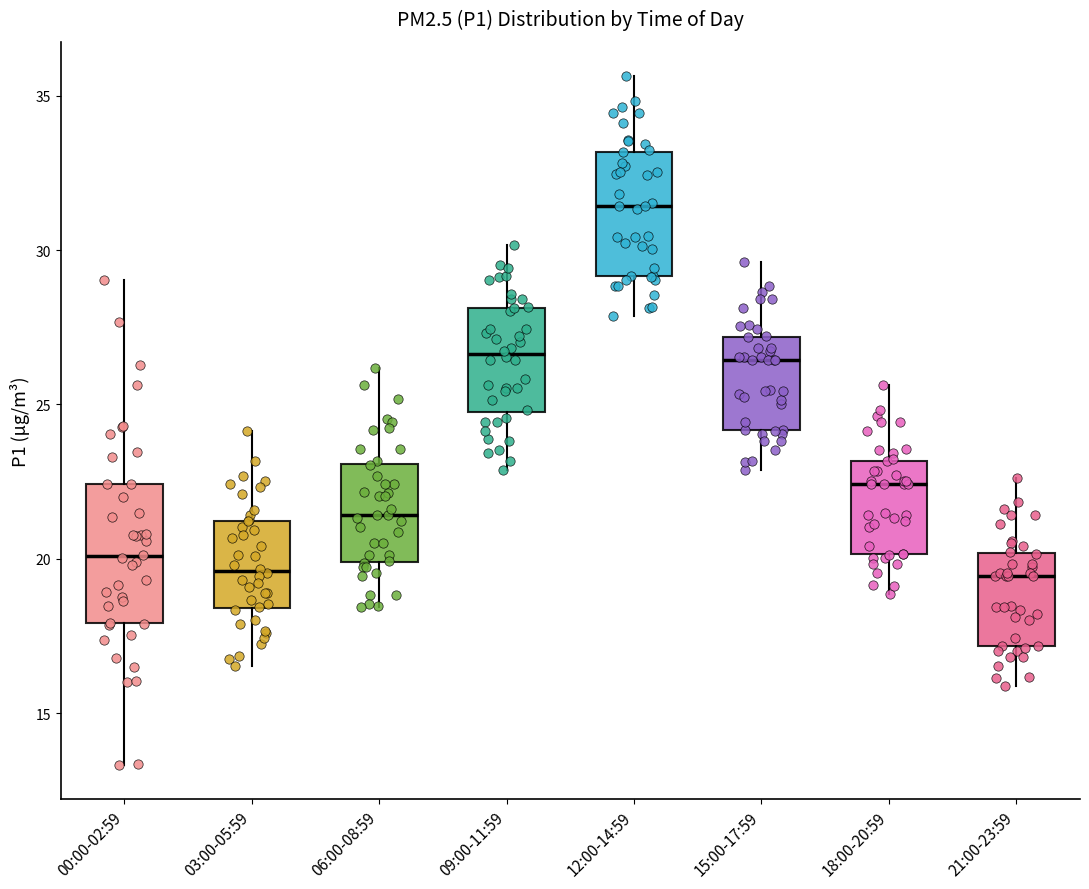

Where does the upper whisker of the box for 12:00-14:59 end on the y-axis? The values are not printed on the chart, so give them approximately, as read against the axis.

35.5